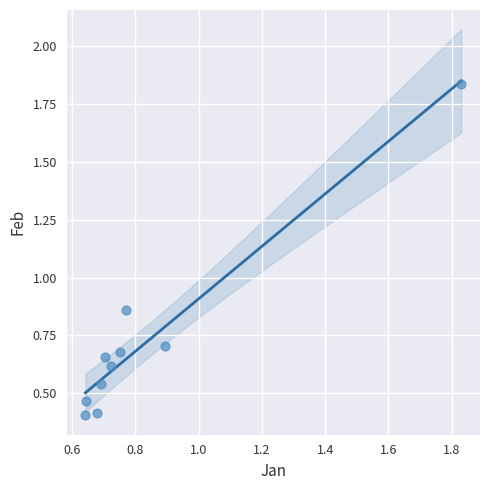

What is the average X value?

0.8